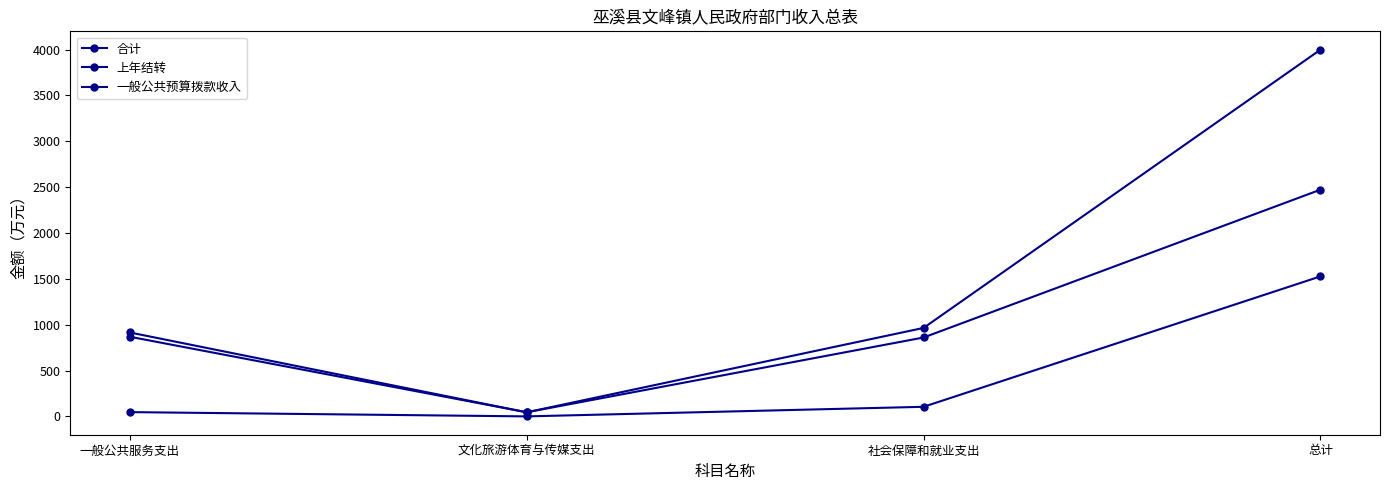

The 一般公共预算拨款收入 series shows 69.9 at 文化旅游体育与传媒支出. True or false?

False